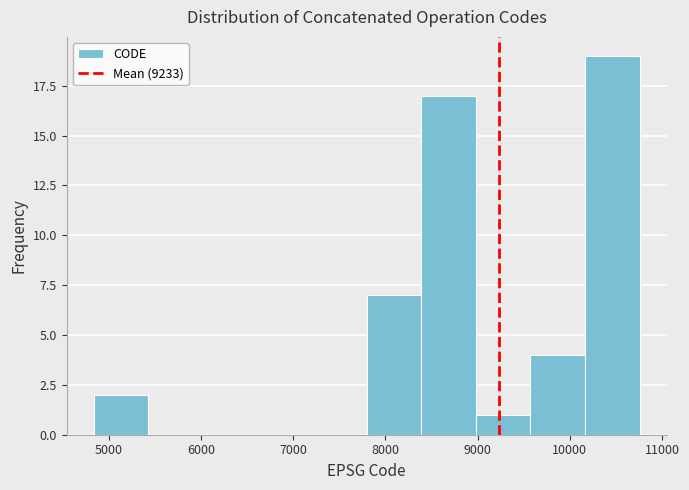

Over which range of the x-axis is the bar tallest?

10200 to 10800